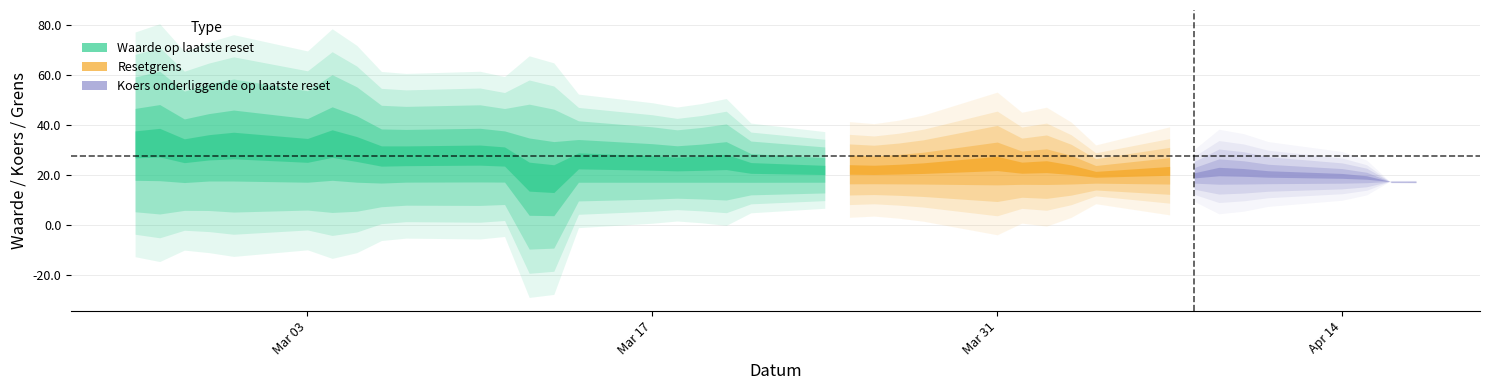

How many data points in Waarde op laatste reset are less than 33?

19